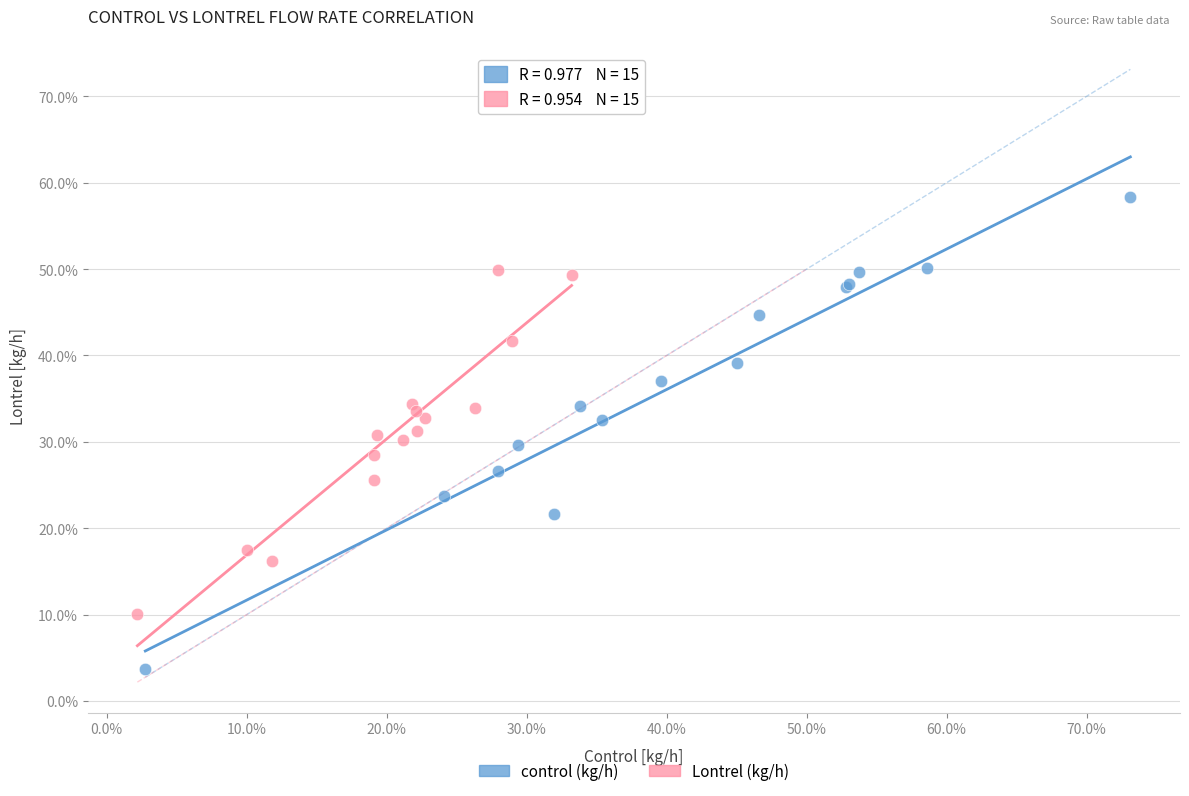

Which series contains the lowest Y value?

control (kg/h)